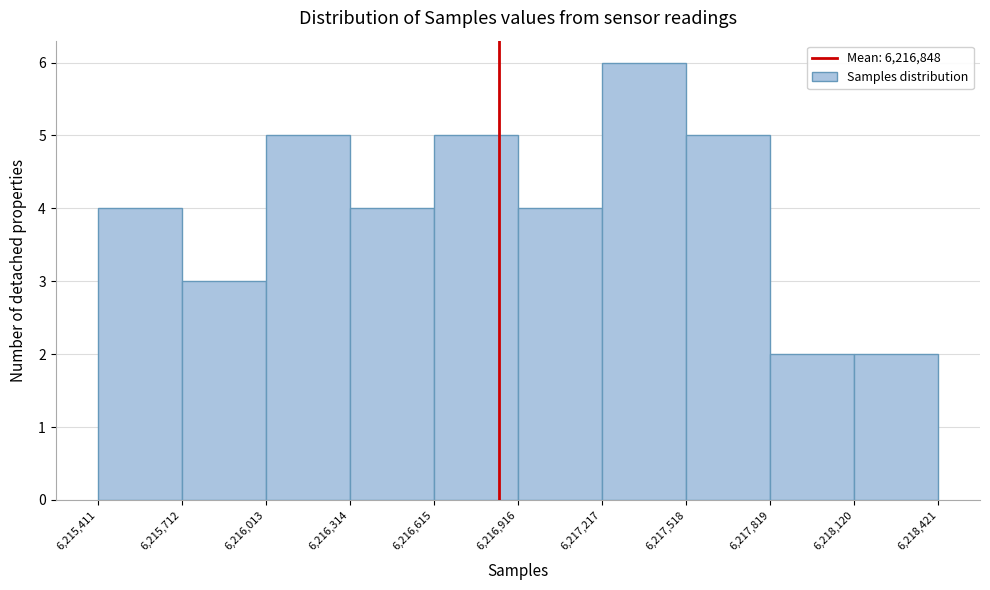

Reading left to right, list every bar in this chart as the range it spans on the x-axis followed by its height. The values are not printed on the chart, so give them approximately, as read against the axis.

6,215,411 to 6,215,712: 4
6,215,712 to 6,216,013: 3
6,216,013 to 6,216,314: 5
6,216,314 to 6,216,615: 4
6,216,615 to 6,216,916: 5
6,216,916 to 6,217,217: 4
6,217,217 to 6,217,518: 6
6,217,518 to 6,217,819: 5
6,217,819 to 6,218,120: 2
6,218,120 to 6,218,421: 2